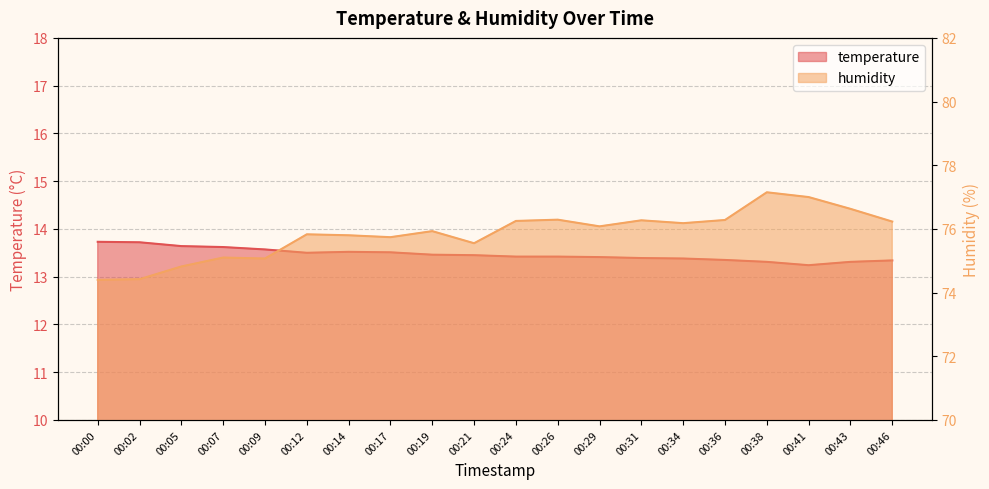

How many data points in humidity are less than 76?

10